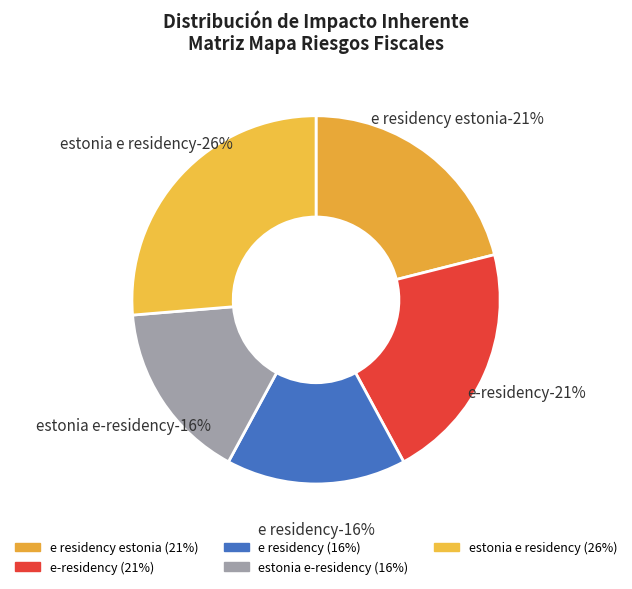

Does Entre 50 y 100 SMLMV (Riesgo 4) represent more than half of the total?

No